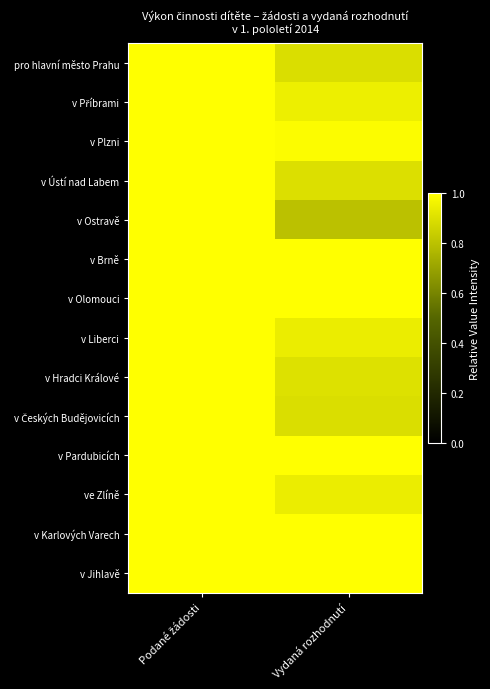

At Vydaná rozhodnutí, list the series in order from largest to smallest.

v Brně, v Olomouci, v Pardubicích, v Karlových Varech, v Jihlavě, v Plzni, v Příbrami, ve Zlíně, v Liberci, v Hradci Králové, v Ústí nad Labem, pro hlavní město Prahu, v Českých Budějovicích, v Ostravě